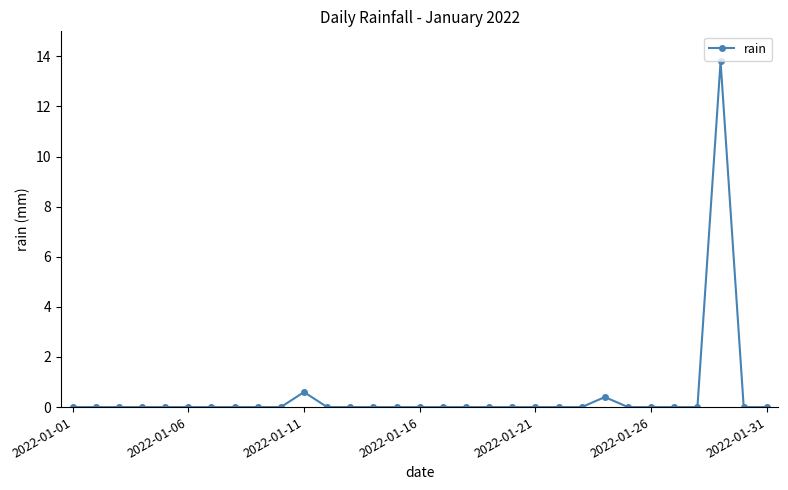

Does the chart have visible grid lines?

No